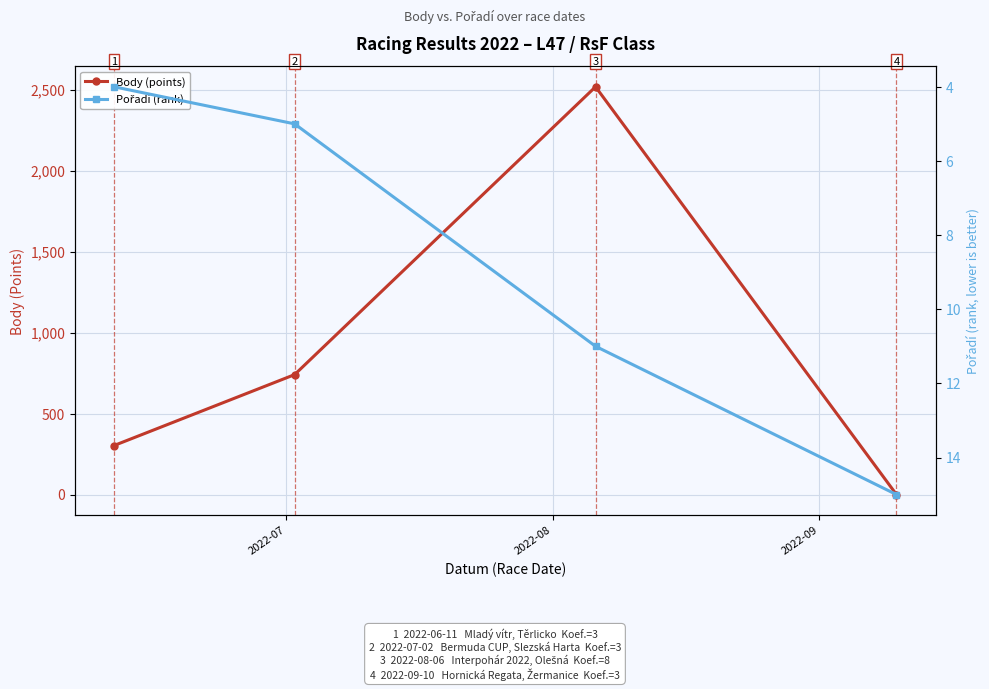

True or false: Pořadí (rank) has more than 2 points higher than both neighbors.

False